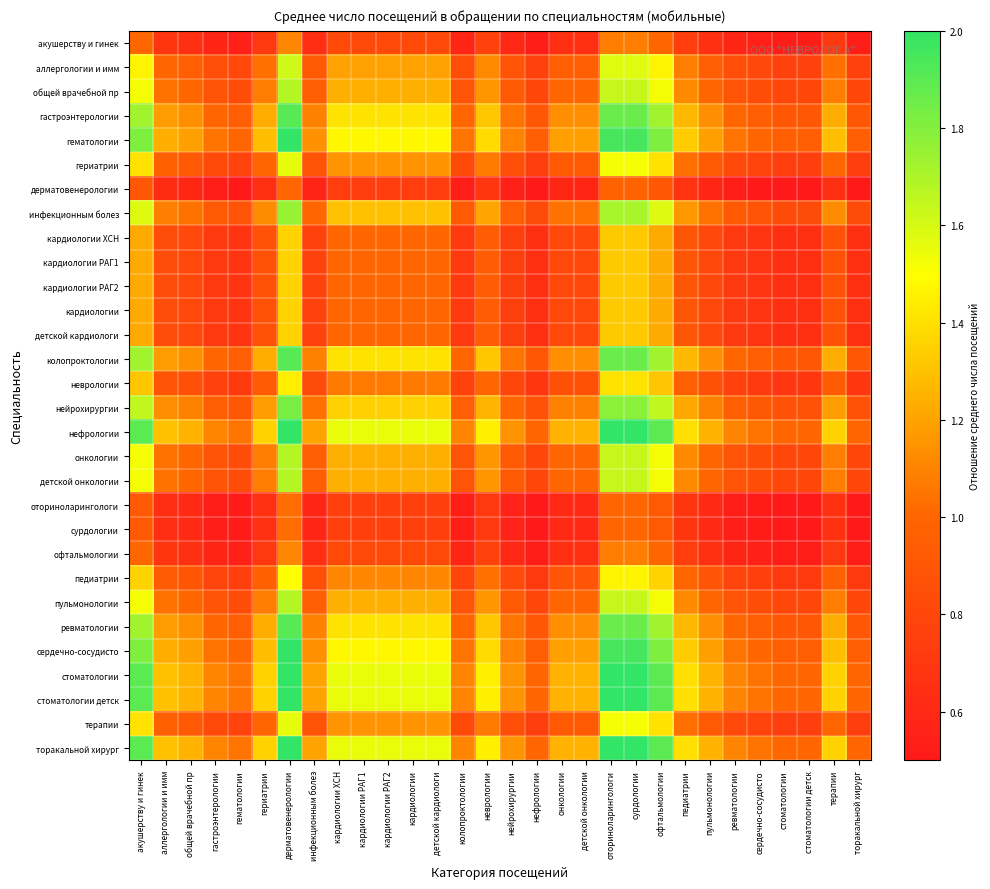

At how many categories does at least one series exceed 0?

30